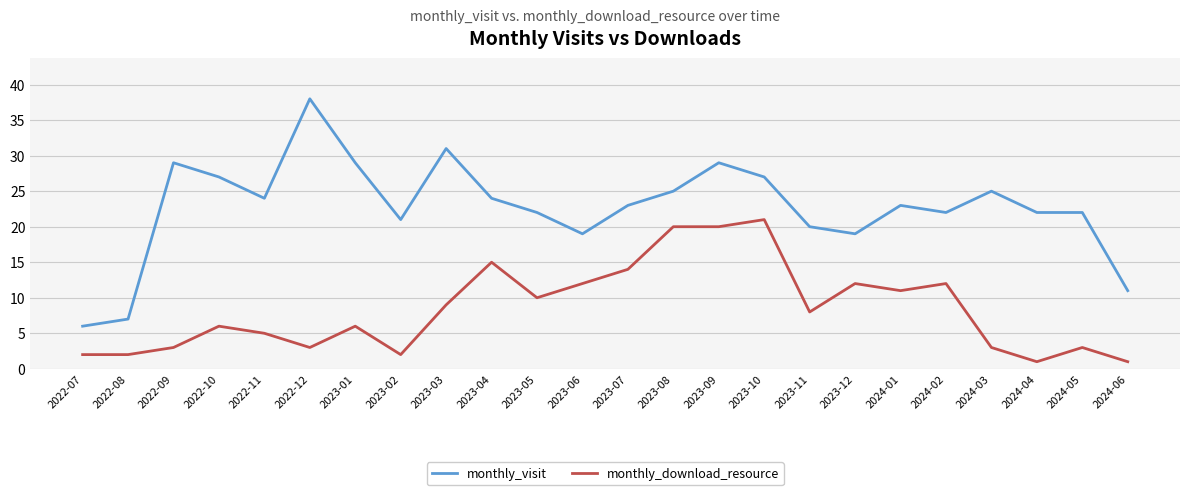

Which category has the highest value across all series?

2022-12